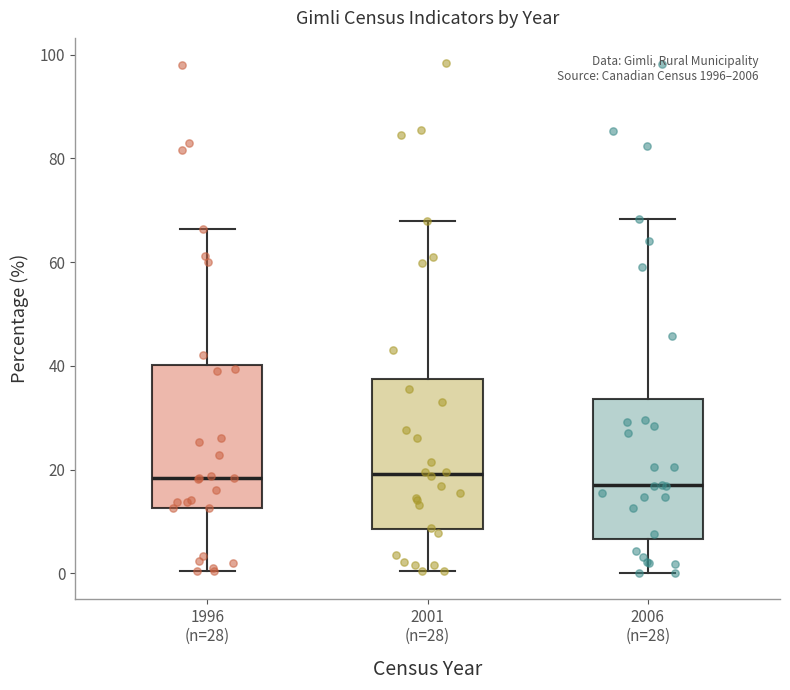

Where is the upper edge of the box for 2001 (n=28) on the y-axis? The values are not printed on the chart, so give them approximately, as read against the axis.

38